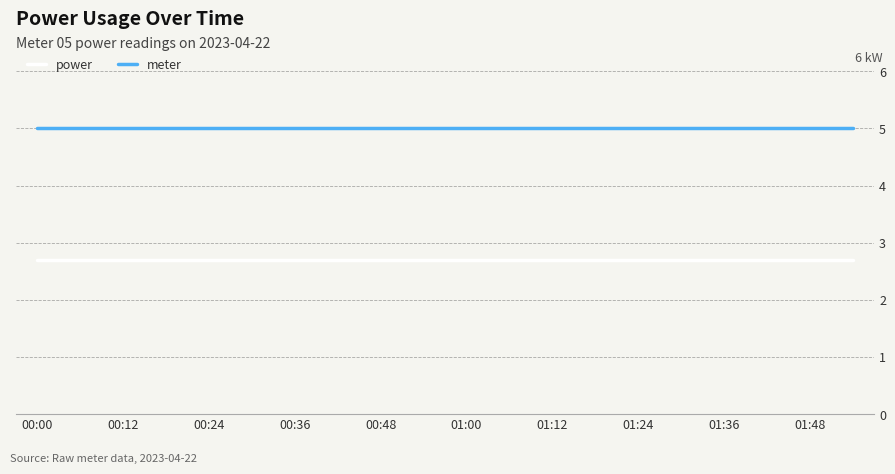

What is the maximum value shown in the chart?

5.0